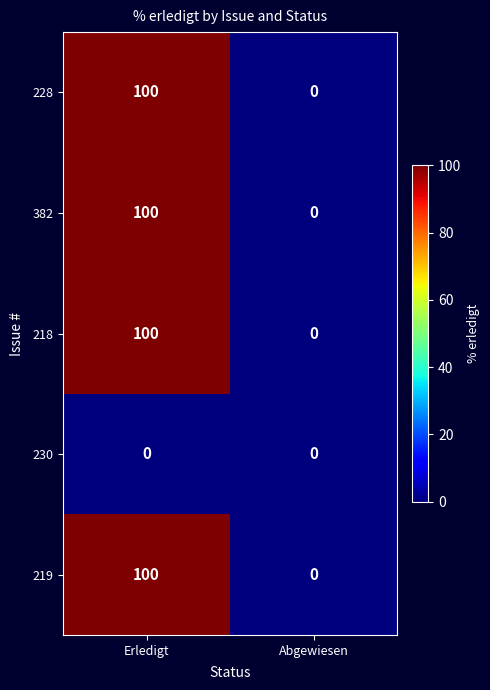

Reading left to right, transcribe all the data shown in this chart.

228: Erledigt=100	Abgewiesen=0
382: Erledigt=100	Abgewiesen=0
218: Erledigt=100	Abgewiesen=0
230: Erledigt=0	Abgewiesen=0
219: Erledigt=100	Abgewiesen=0